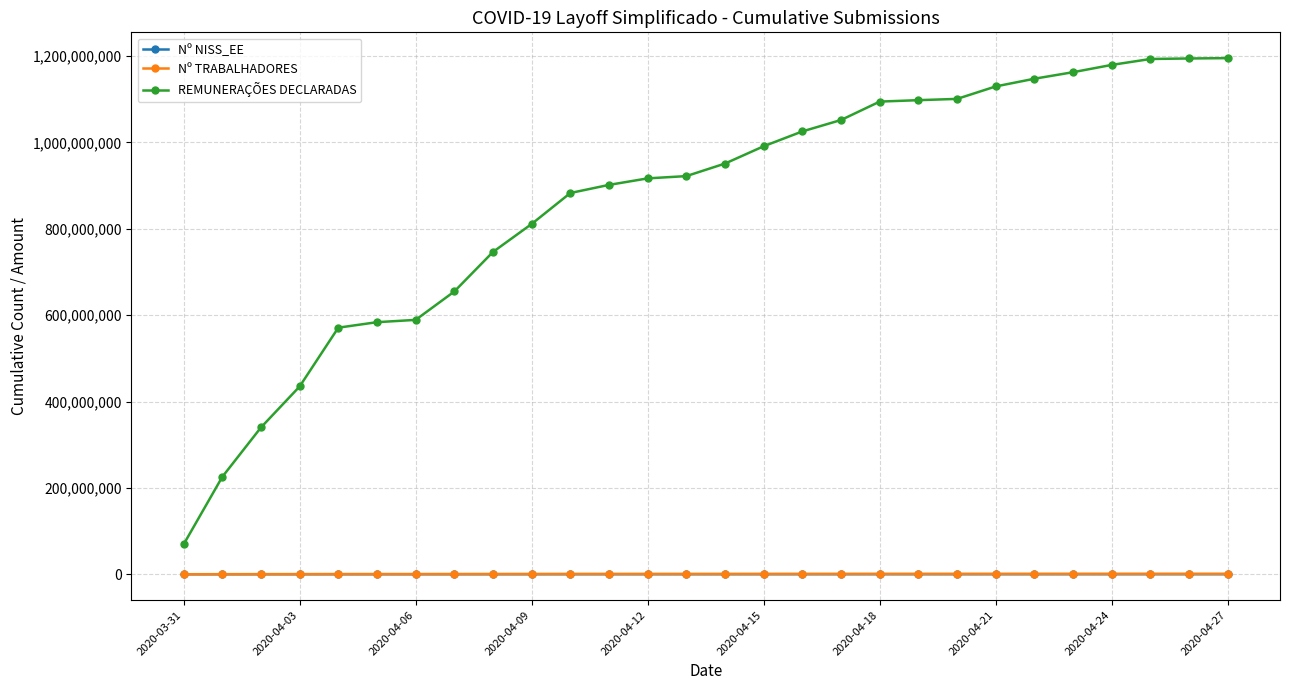

Which series has the largest total across all categories?

REMUNERAÇÕES DECLARADAS